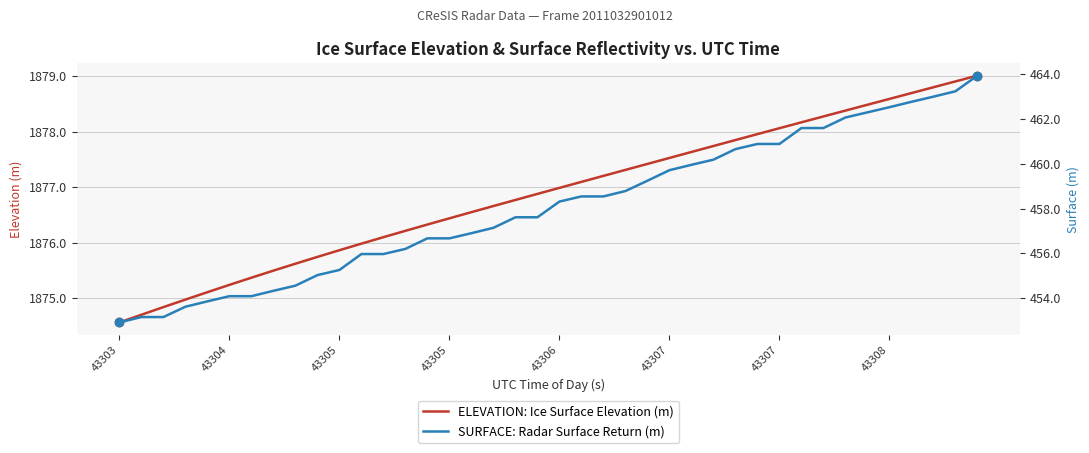

Reading right to left, list all the values displayed in this chart.

ELEVATION: Ice Surface Elevation (m): 1879.0	1878.9	1878.8	1878.7	1878.6	1878.5	1878.4	1878.3	1878.2	1878.1	1878.0	1877.9	1877.7	1877.6	1877.5	1877.4	1877.3	1877.2	1877.1	1877.0	1876.9	1876.8	1876.7	1876.6	1876.4	1876.3	1876.2	1876.1	1876.0	1875.9	1875.7	1875.6	1875.5	1875.4	1875.2	1875.1	1875.0	1874.8	1874.7	1874.6
SURFACE: Radar Surface Return (m): 463.9	463.2	463.0	462.8	462.5	462.3	462.1	461.6	461.6	460.9	460.9	460.6	460.2	459.9	459.7	459.2	458.8	458.5	458.5	458.3	457.6	457.6	457.1	456.9	456.7	456.7	456.2	456.0	456.0	455.3	455.0	454.6	454.3	454.1	454.1	453.9	453.6	453.2	453.2	452.9